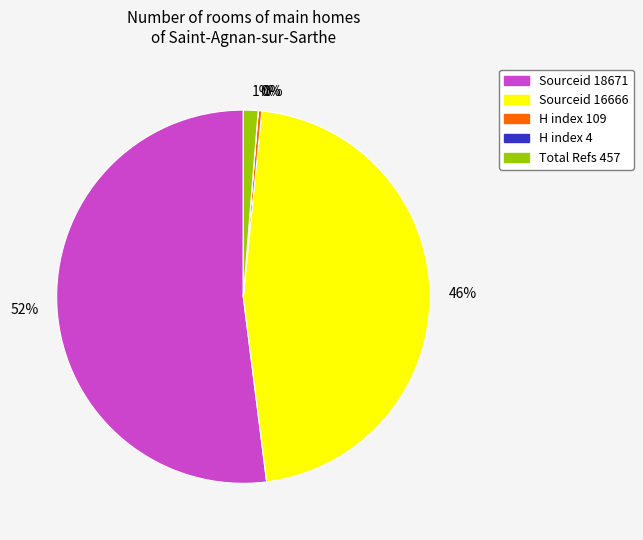

Is there any slice that represents more than half of the pie?

Yes